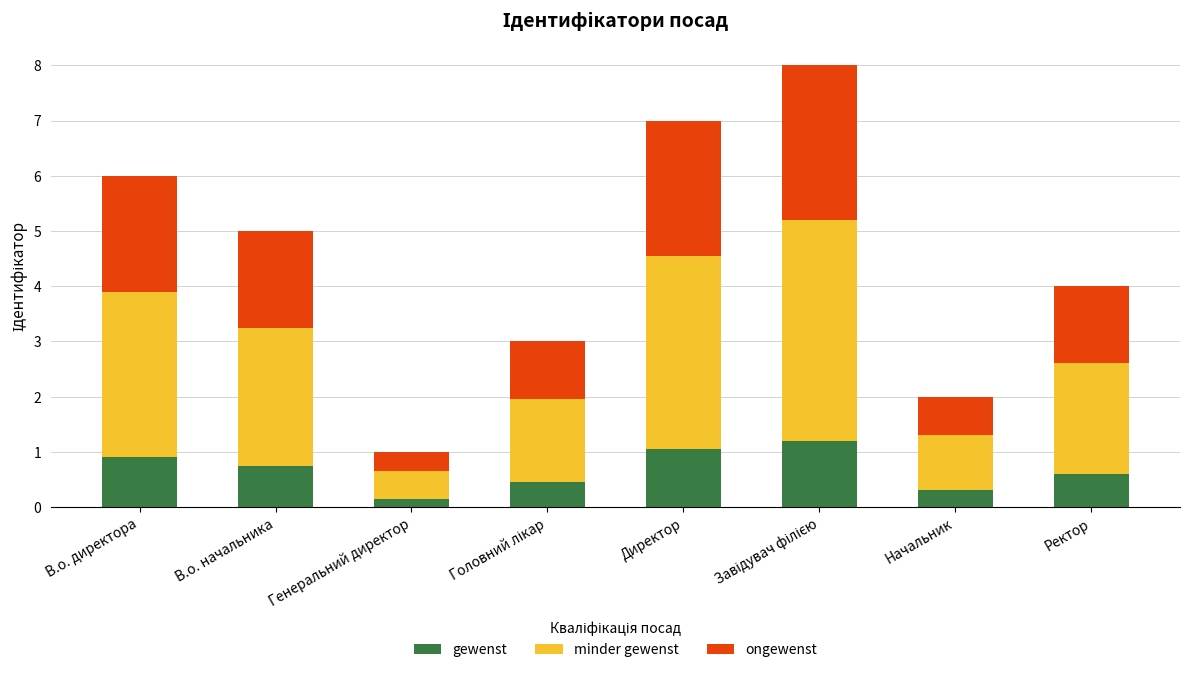

What is the total value across all series at Начальник?

2.0